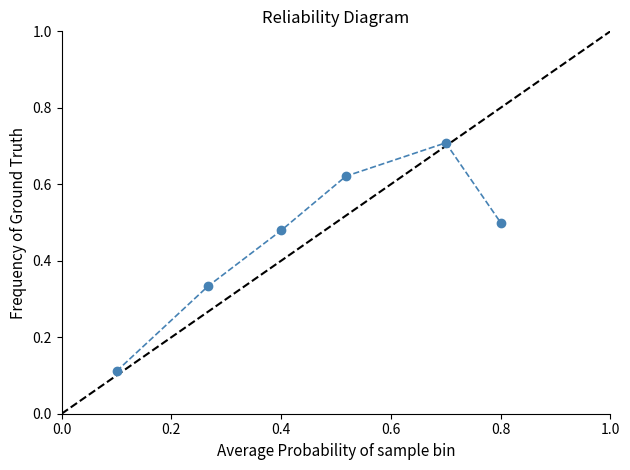

How many values are between 0 and 1?

6